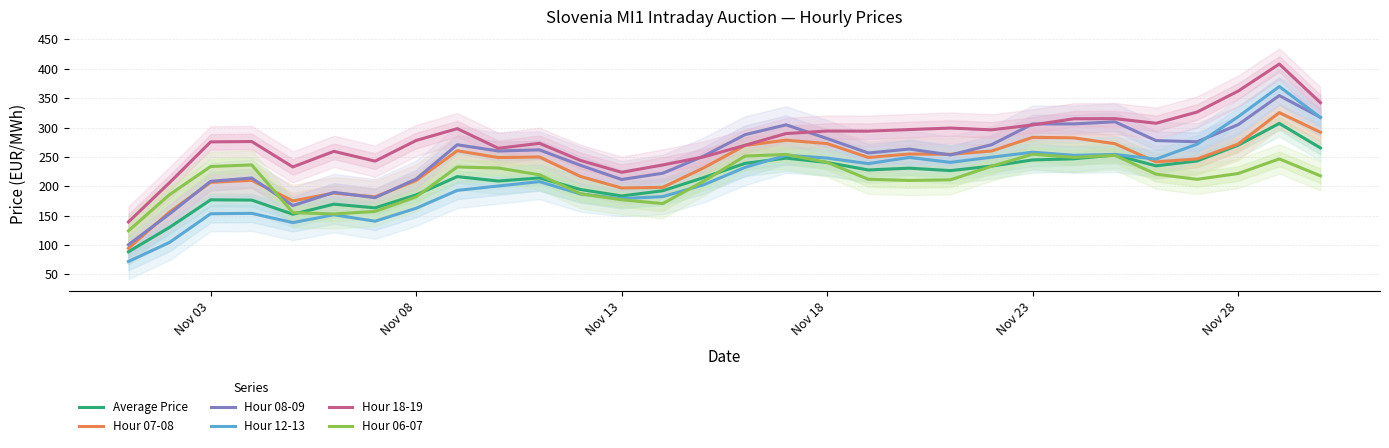

What is the average value of the Hour 06-07 series?

211.4